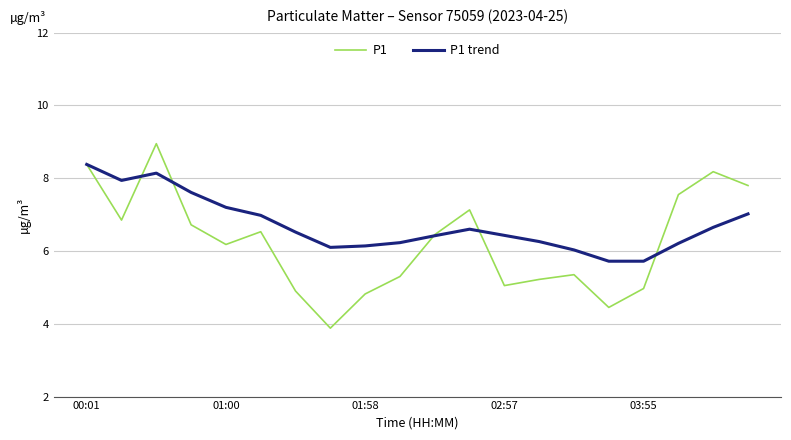

How many distinct data groups are displayed?

2